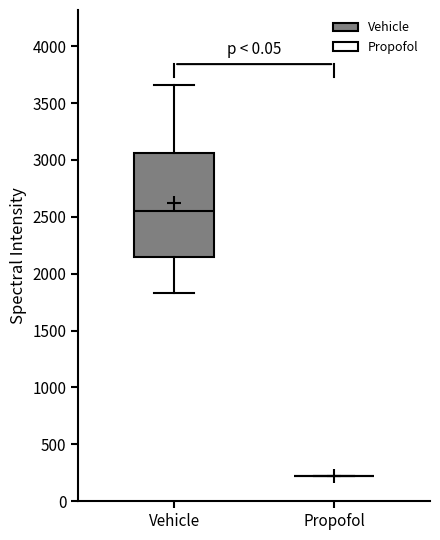

Which box is the tallest, from its lower edge to its upper edge?

Vehicle